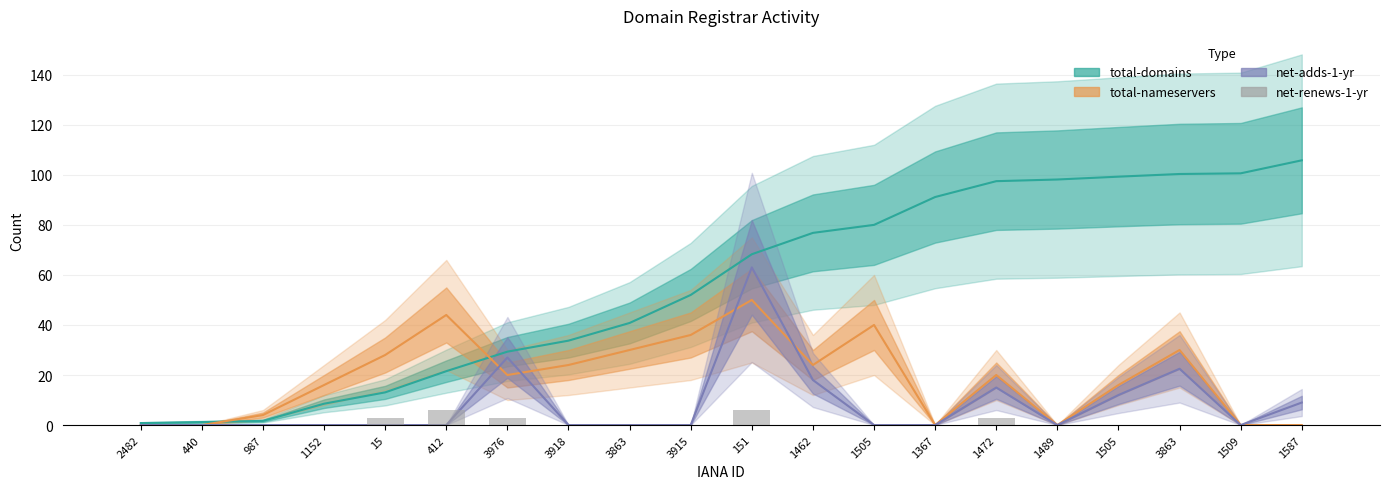

Reading left to right, list all the values displayed in this chart.

0	0	0	0	3	6	3	0	0	0	6	0	0	0	3	0	0	0	0	0